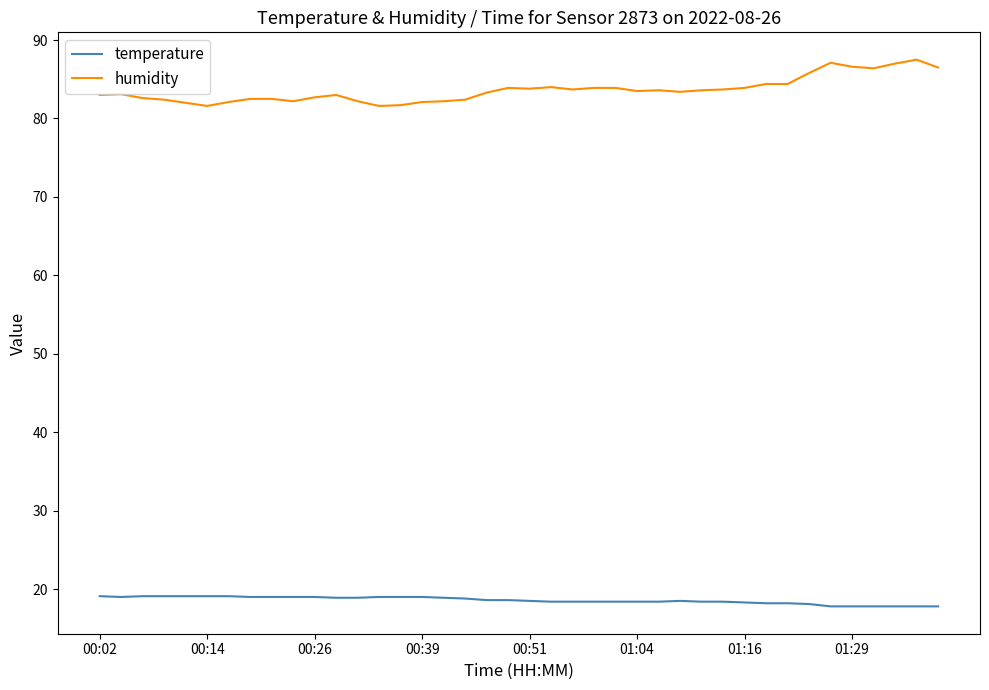

Which series has the largest total across all categories?

humidity